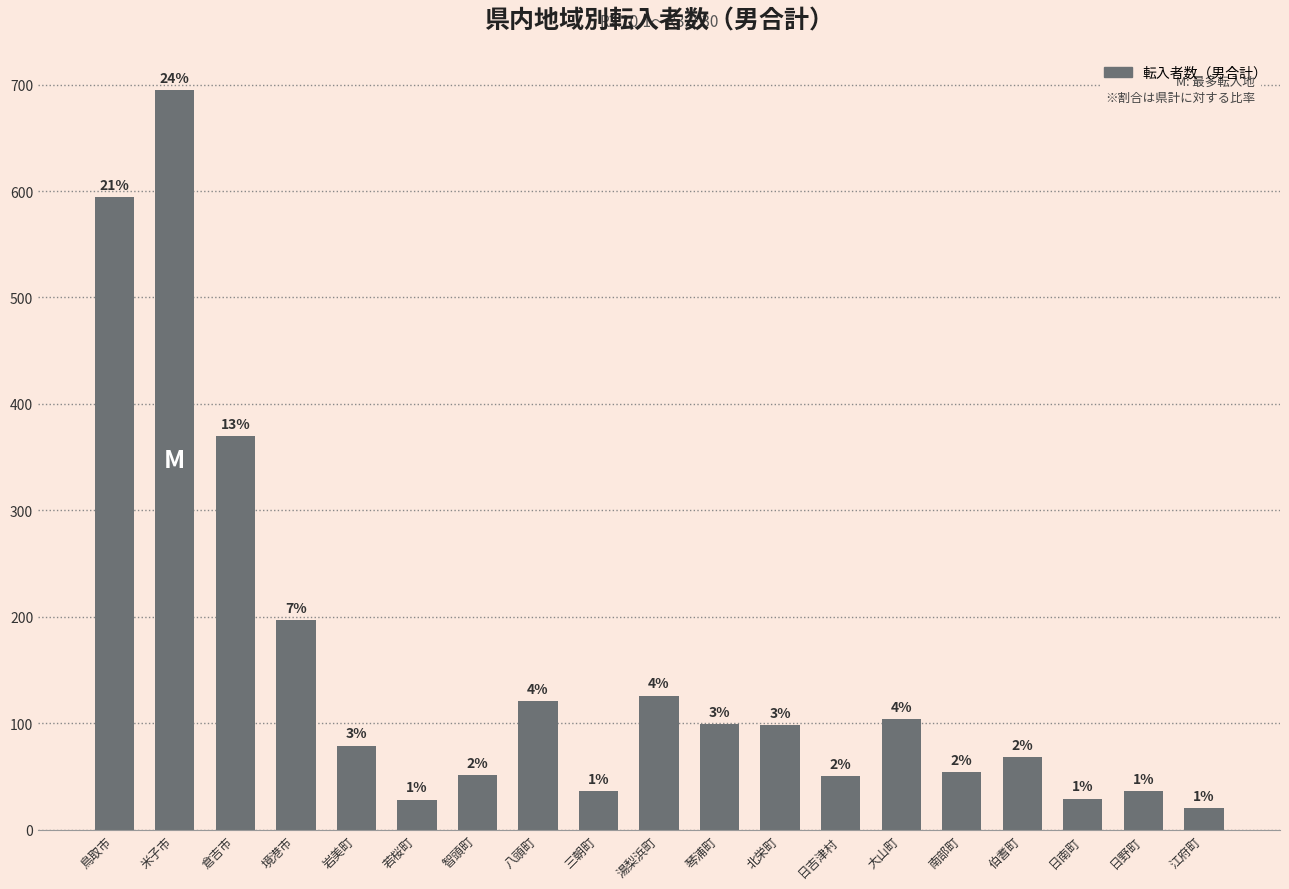

Does the chart contain any negative values?

No